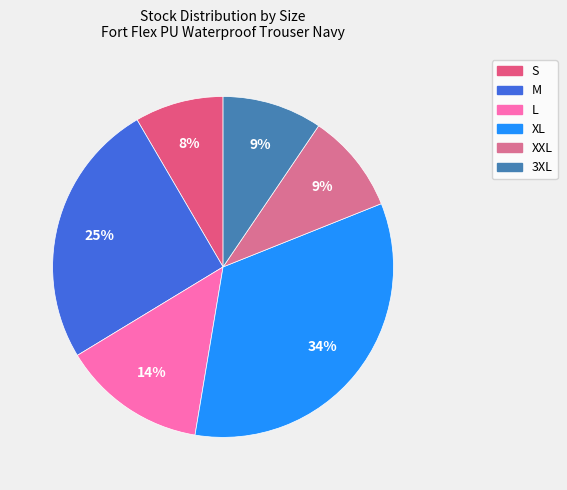

True or false: XXL accounts for 9% of the total.

True